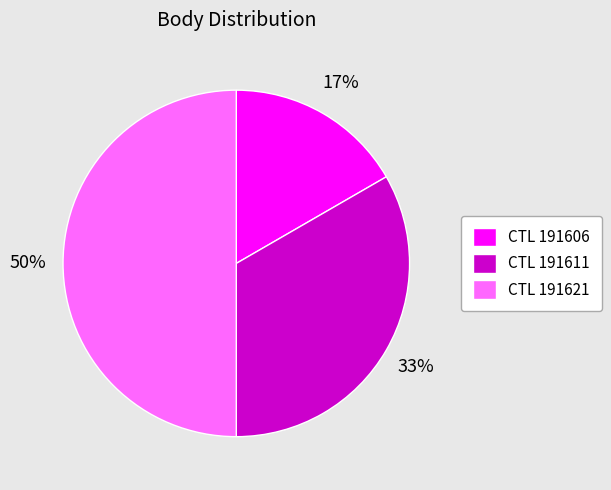

To the nearest percent, what is the difference between the largest and smallest slice percentages?

33%